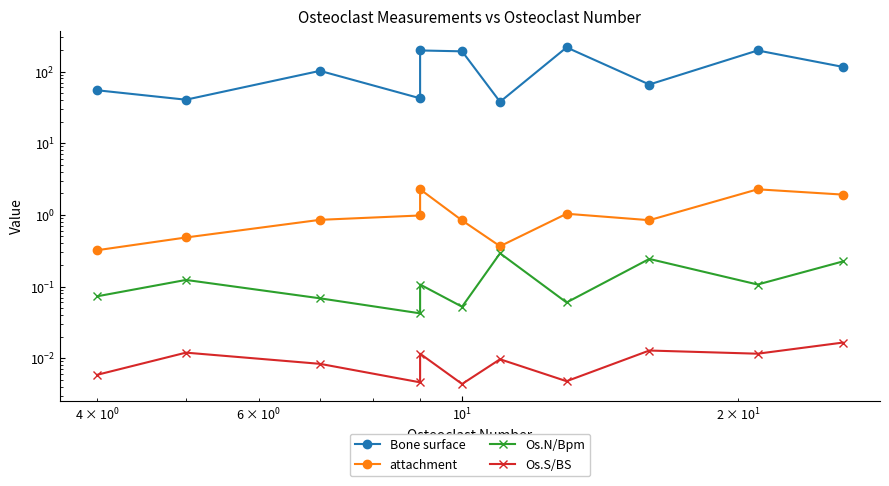

What is the difference between the maximum and second lowest values in the attachment series?

1.9